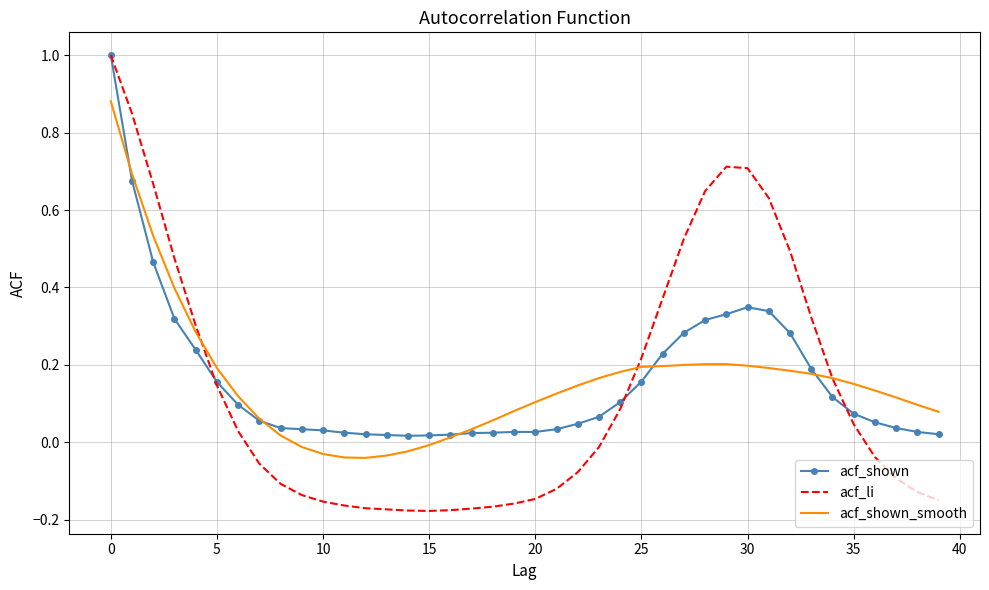

How many values in acf_shown_smooth are below zero?

7